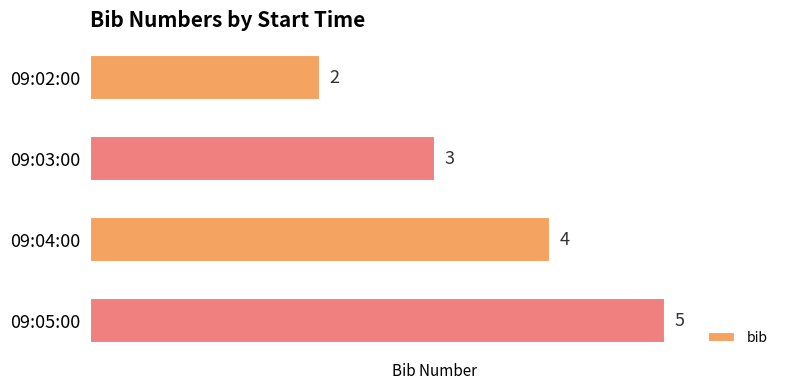

Between 09:03:00 and 09:05:00, which is larger?

09:05:00